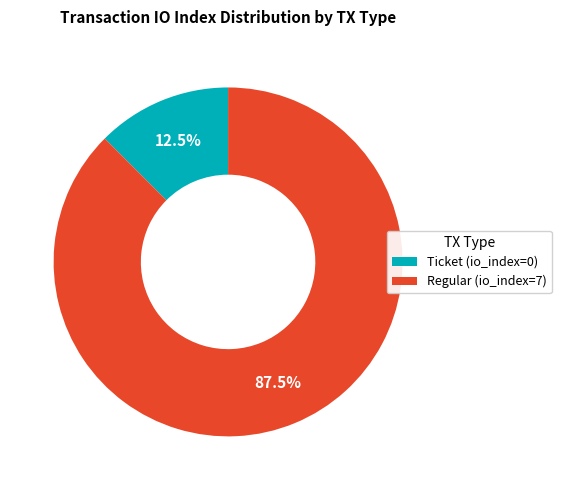

What is the total percentage of Ticket (io_index=0) and Regular (io_index=7)?

100.0%